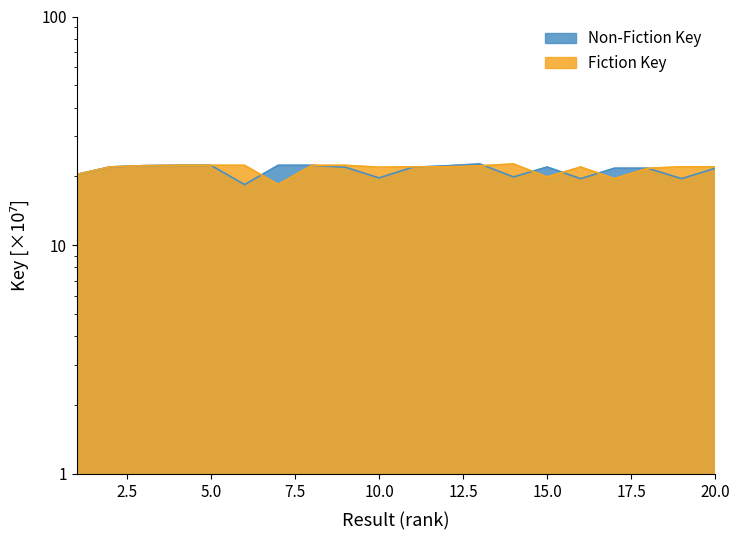

What are all the series names shown in the legend?

Non-Fiction Key, Fiction Key